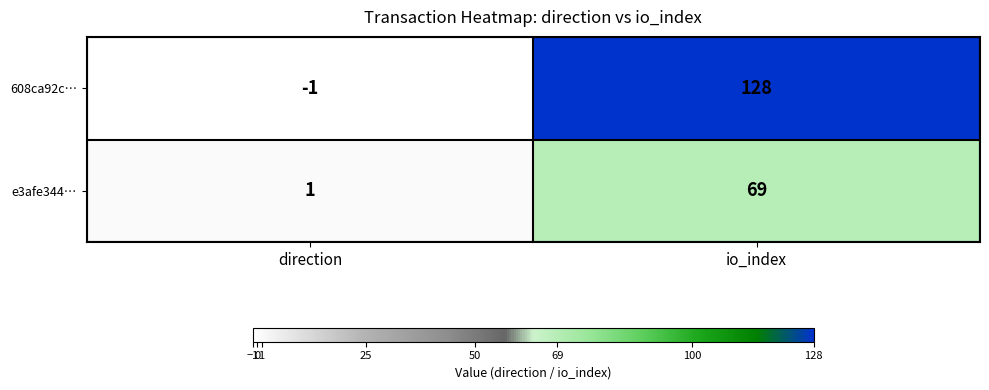

What is the approximate value of e3afe344… at io_index?

69